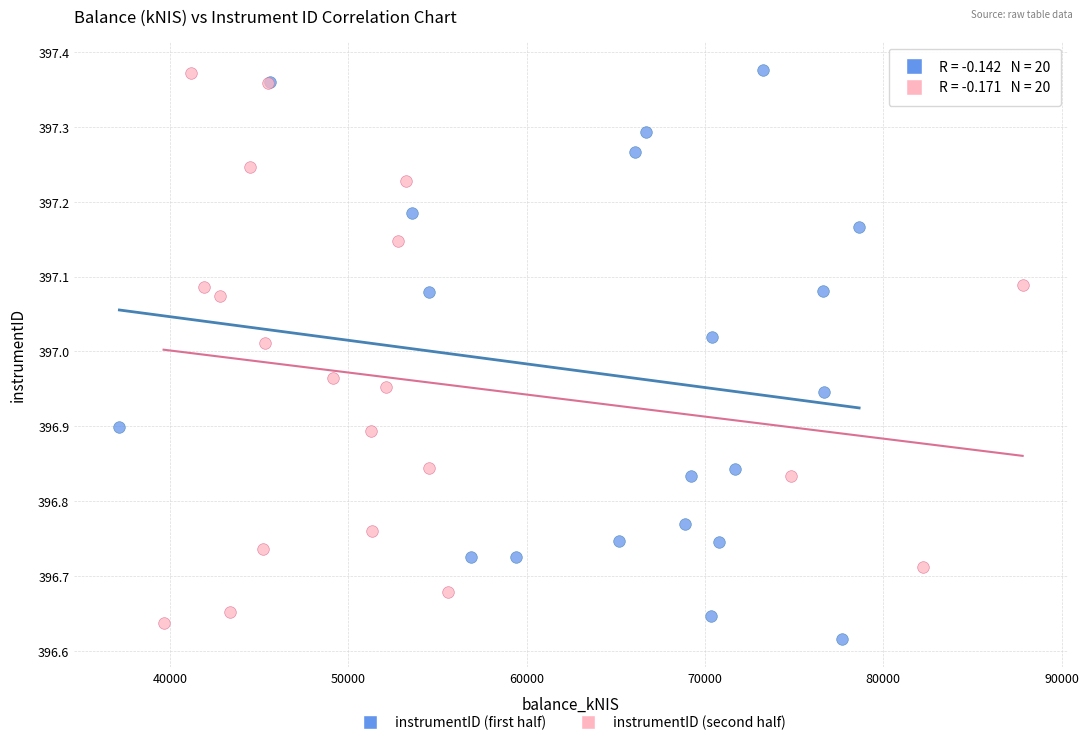

What are all the series names shown in the legend?

instrumentID (first half), instrumentID (second half)